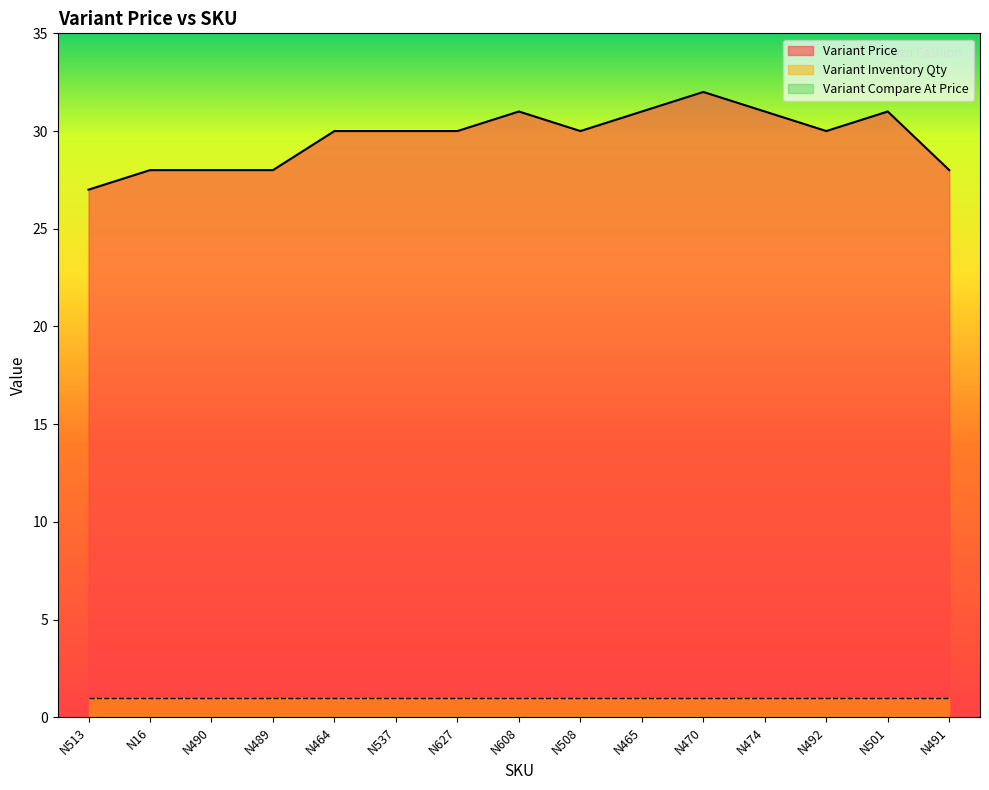

What is the spread (max minus min) of values at N513?

27